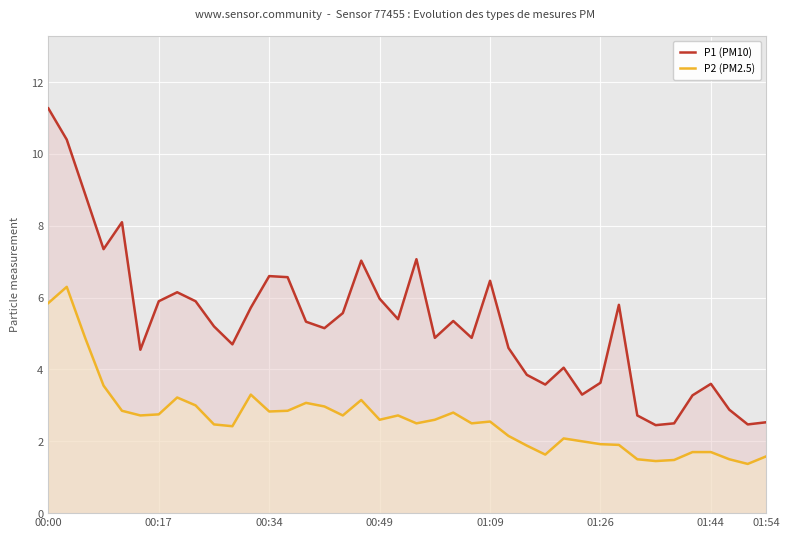

What is the difference between the maximum and second lowest values in the P2 (PM2.5) series?

4.8